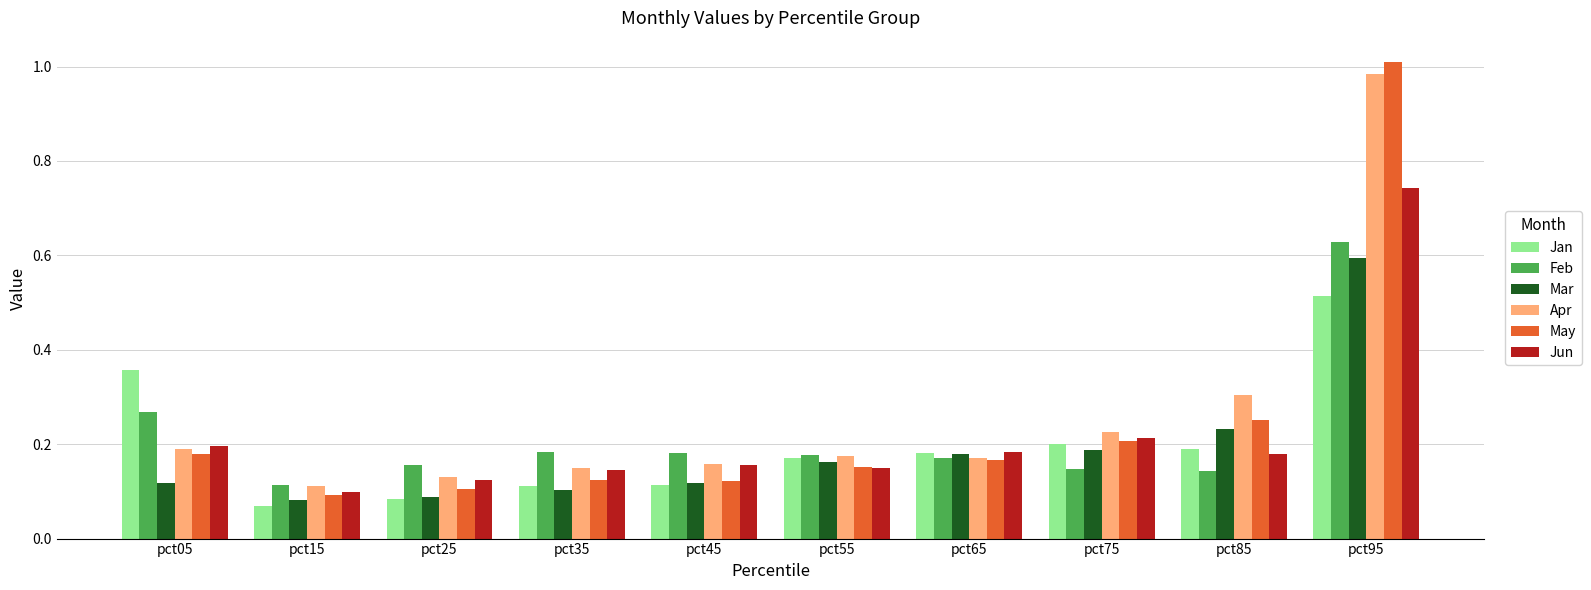

What is the sum of the Jun values at pct95 and pct05?

0.9